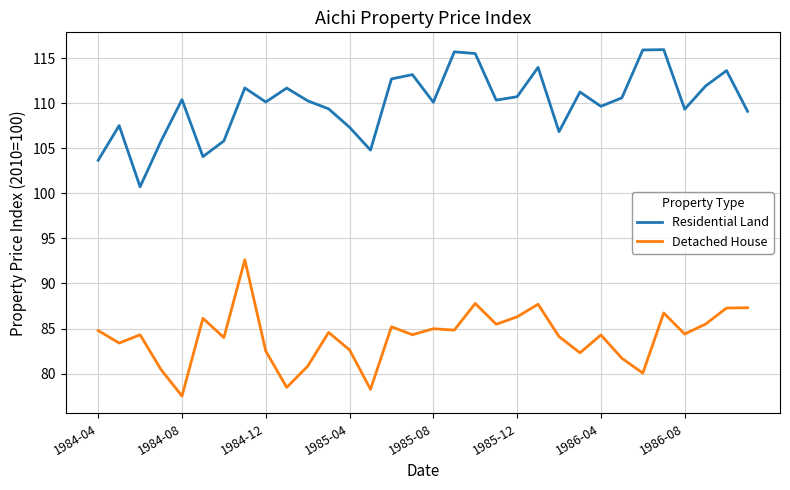

List the series in order of their peak value, highest first.

Residential Land, Detached House